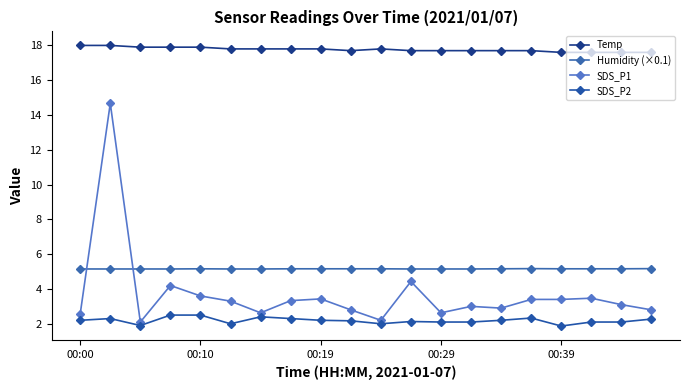

Does the chart have visible grid lines?

No